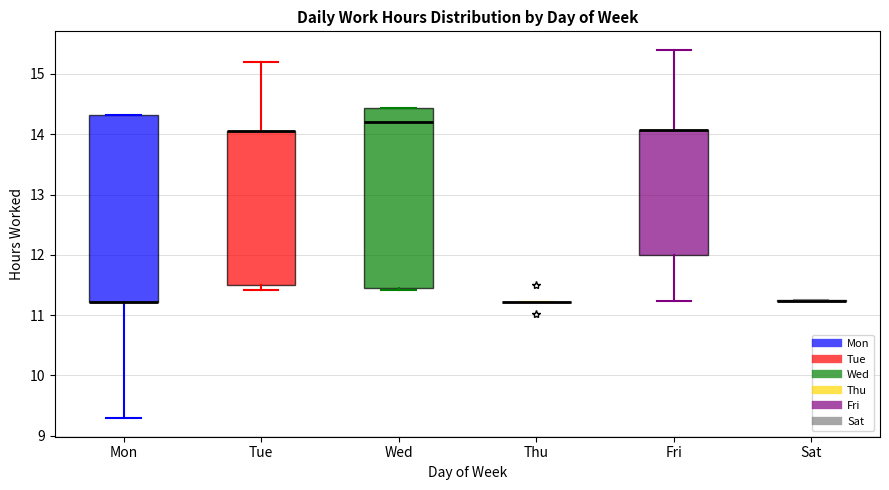

Comparing the boxes themselves (not the whiskers), which one is the tallest?

Mon